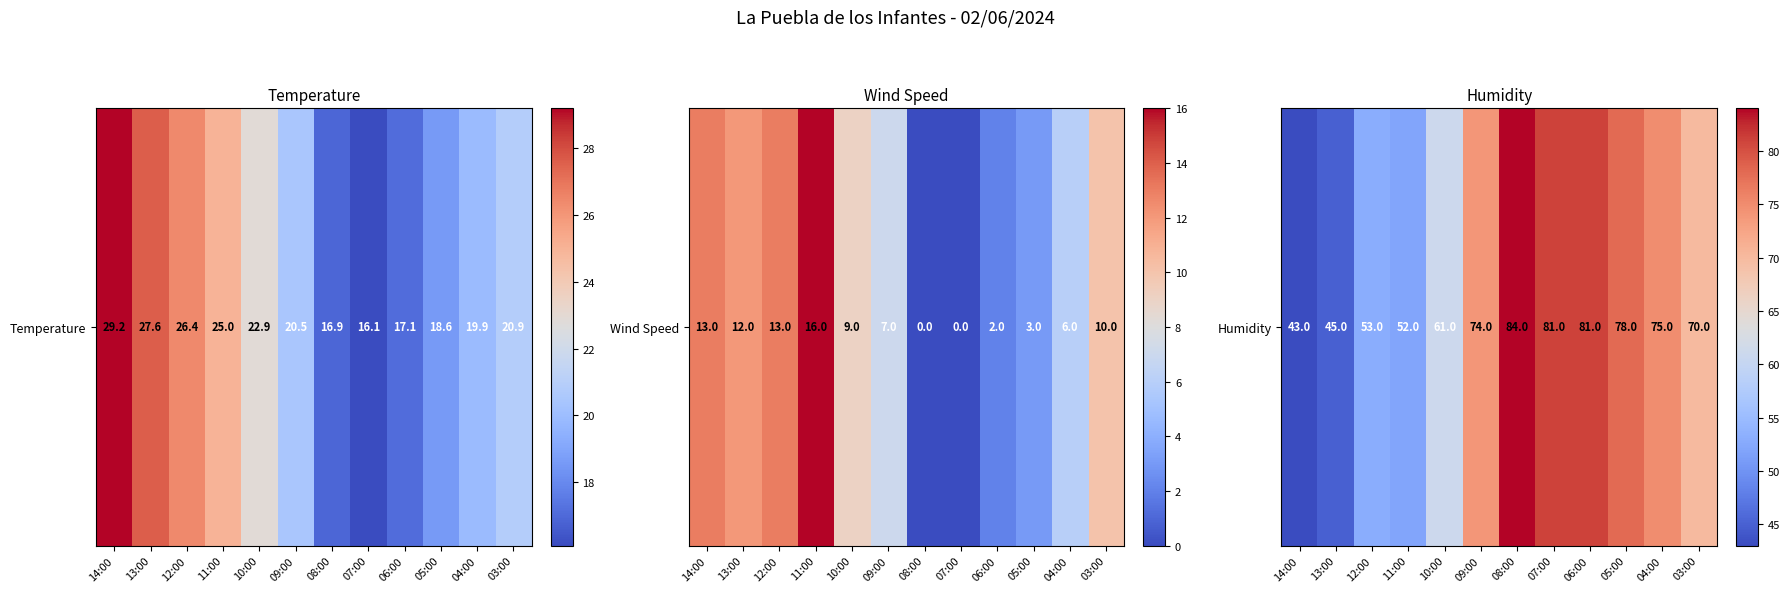

Where does the data first go above 74?

08:00